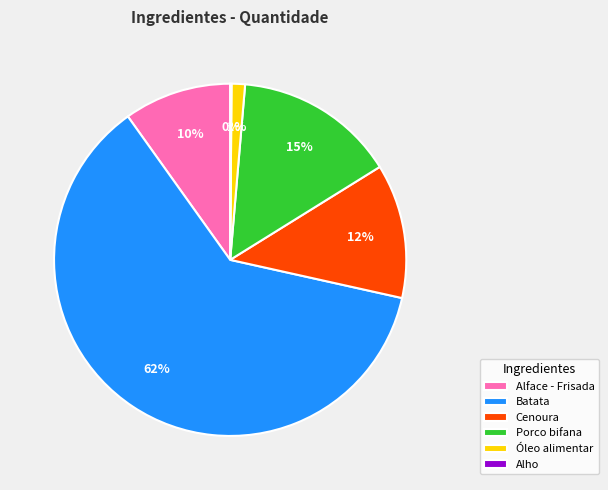

Between Batata and Óleo alimentar, which is larger?

Batata